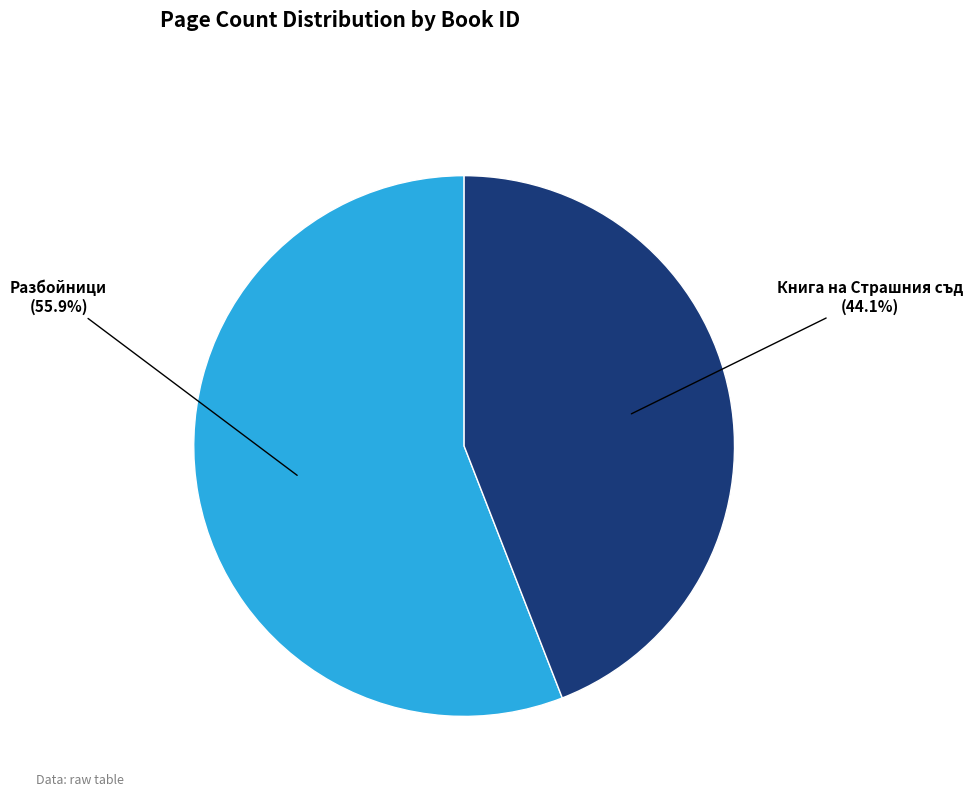

How many segments does this pie chart have?

2